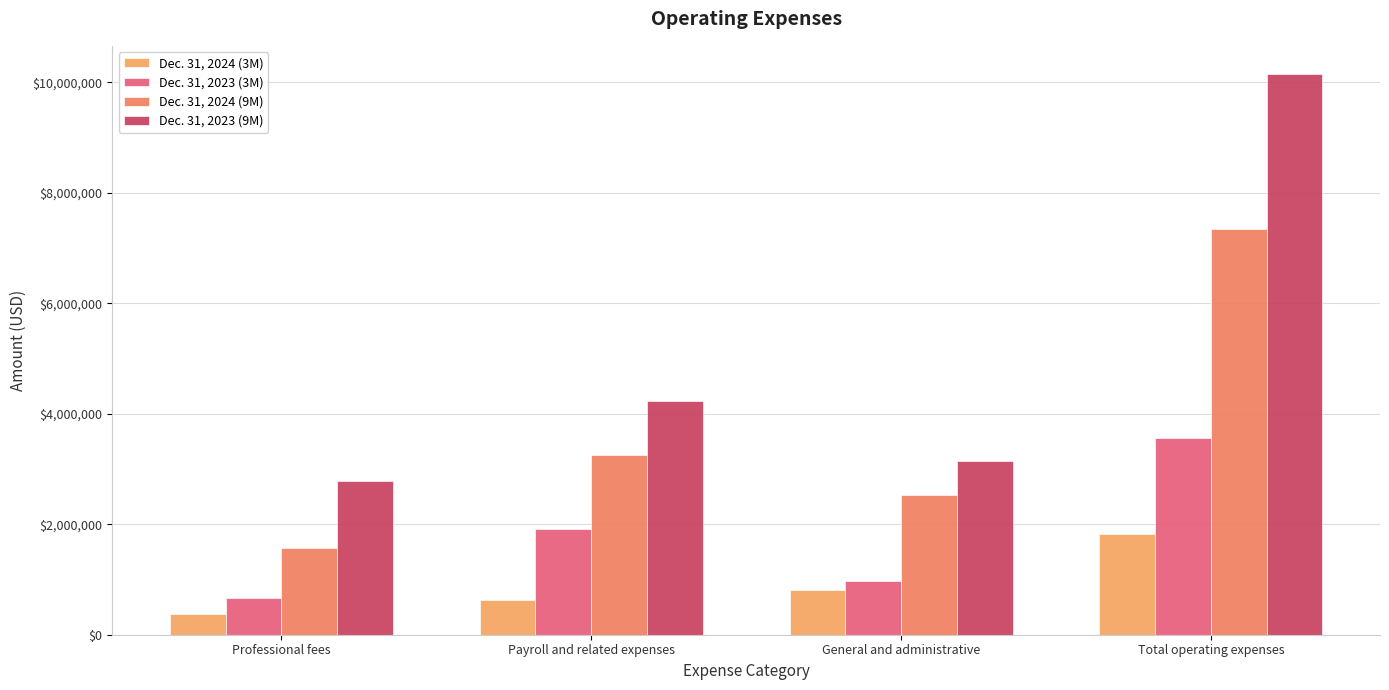

What is the value of the Dec. 31, 2023 (9M) bar at the 3rd from the left?

3138289